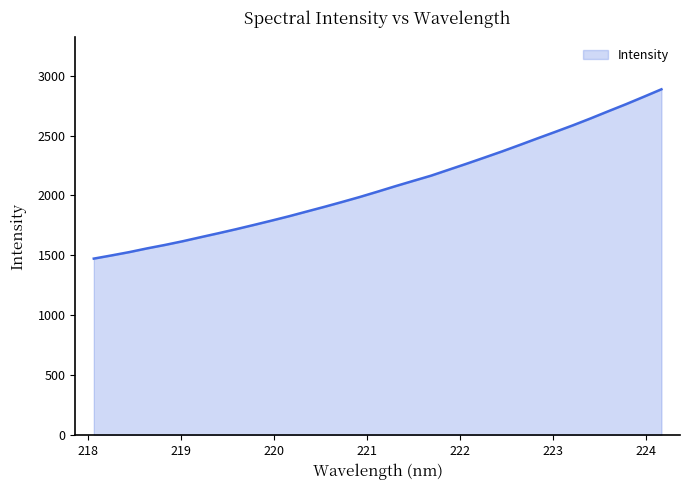

What is the difference between the maximum and minimum values?

1411.9